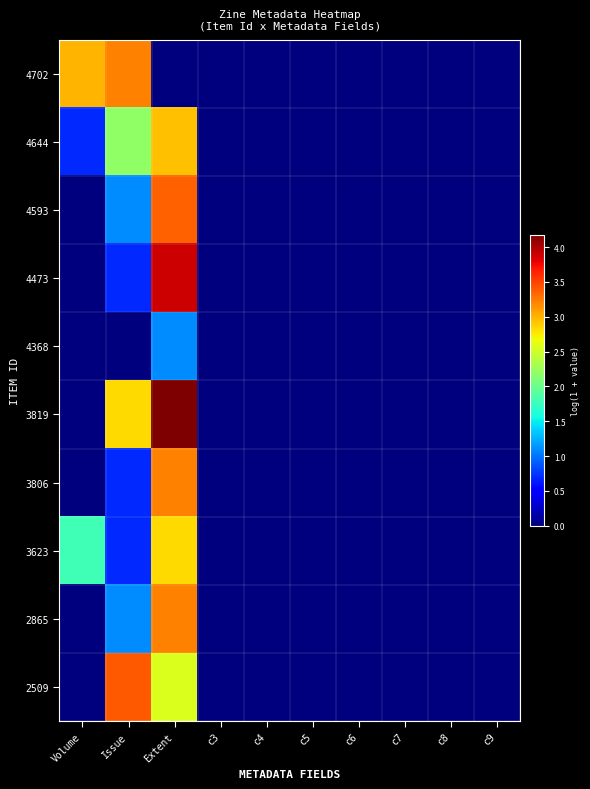

At which category is the sum across all series the highest?

Extent